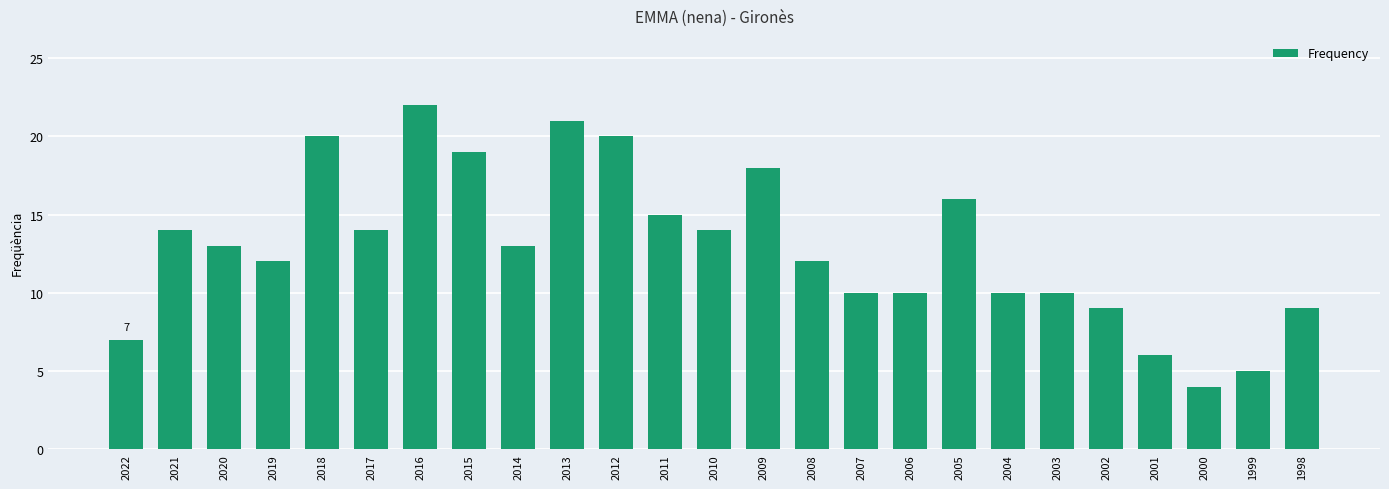

Reading left to right, list all the values displayed in this chart.

7	14	13	12	20	14	22	19	13	21	20	15	14	18	12	10	10	16	10	10	9	6	4	5	9